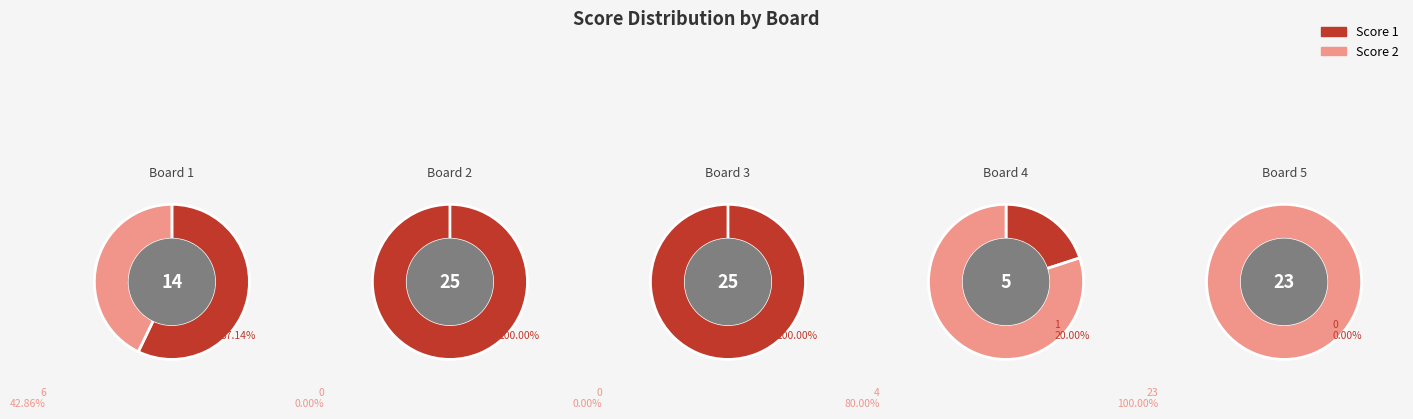

Which slice is the largest?

Board 2